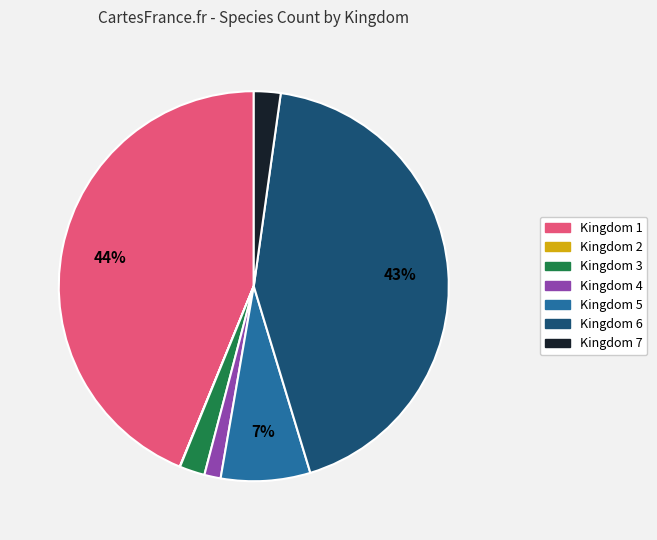

Is there a majority slice in this chart?

No